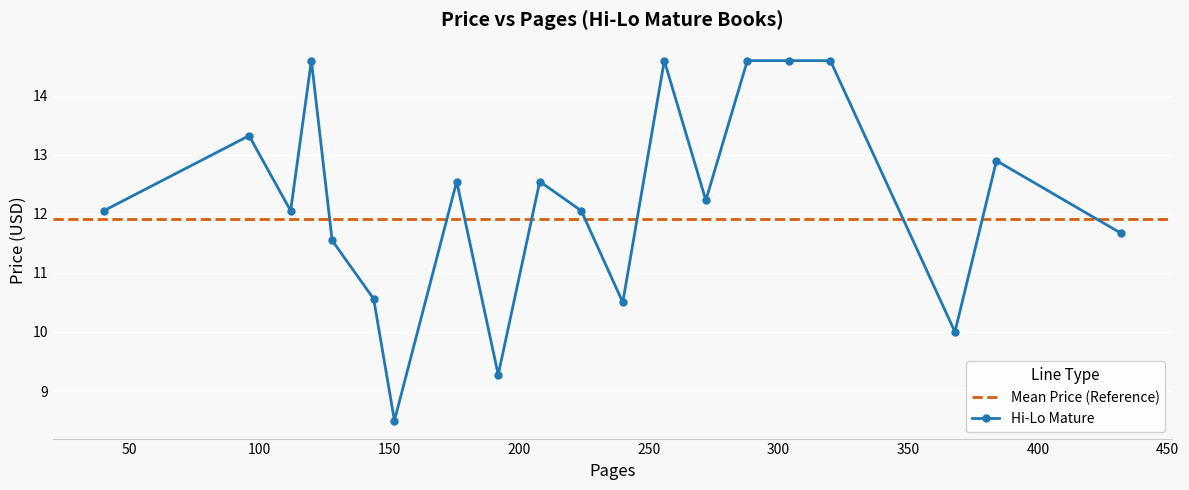

The value at 96 is 7.6. True or false?

False